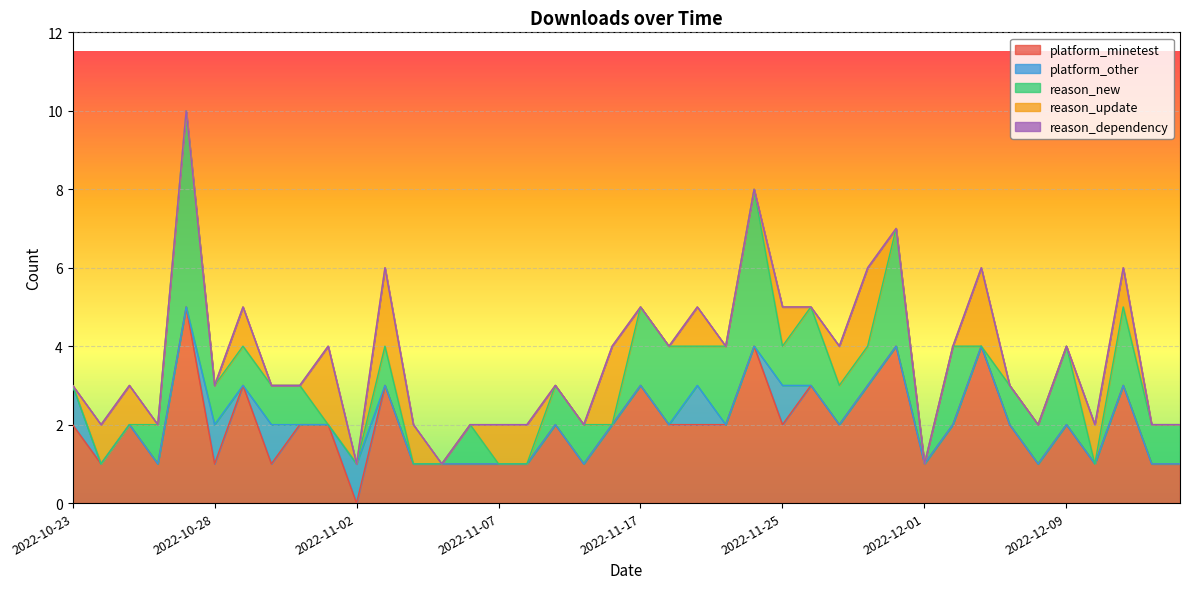

What is the total value across all series at 2022-12-09?

4